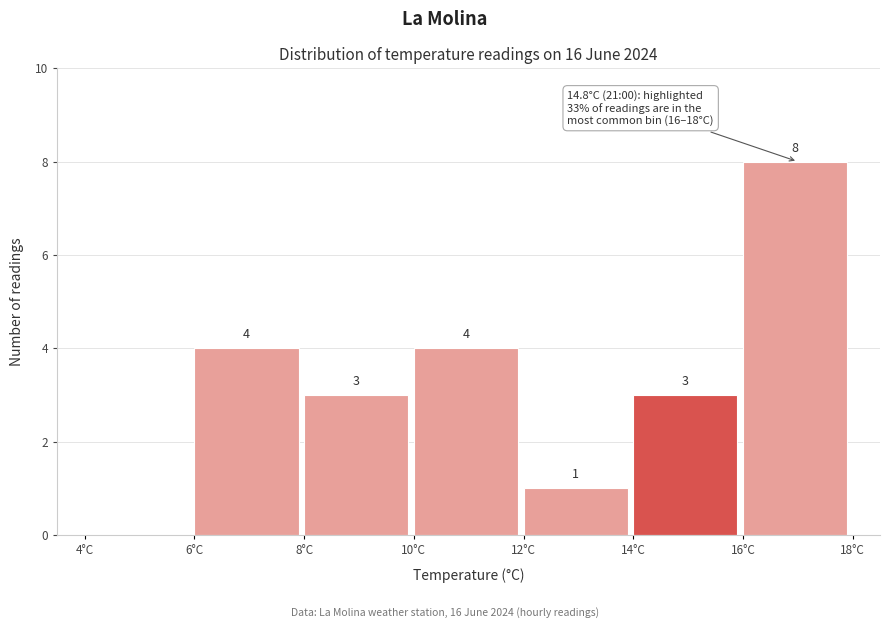

Which range on the x-axis has the tallest bar?

16 to 18